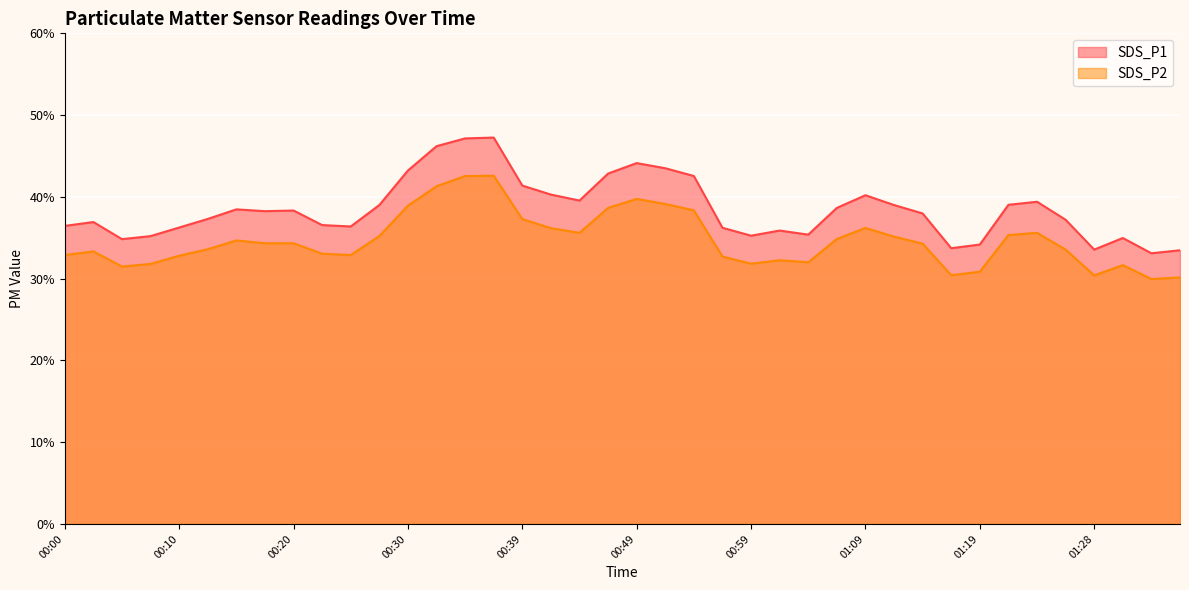

How many data points does each series have?

40